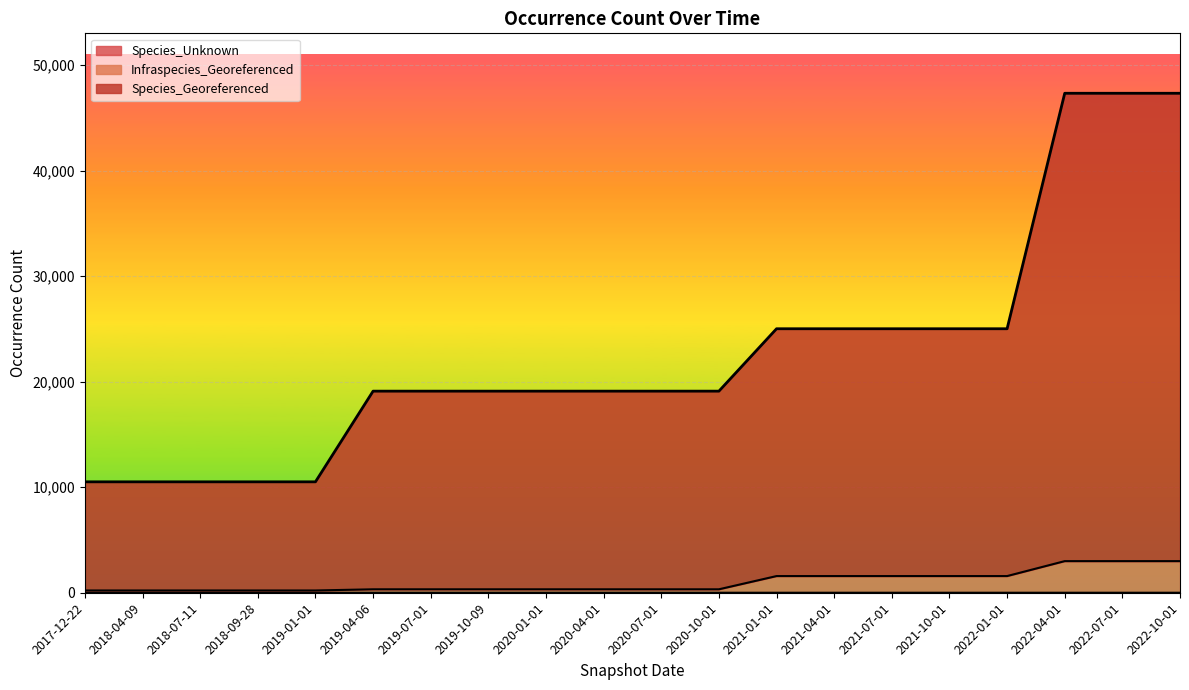

Which category has the highest value in the Species_Unknown series?

2019-04-06